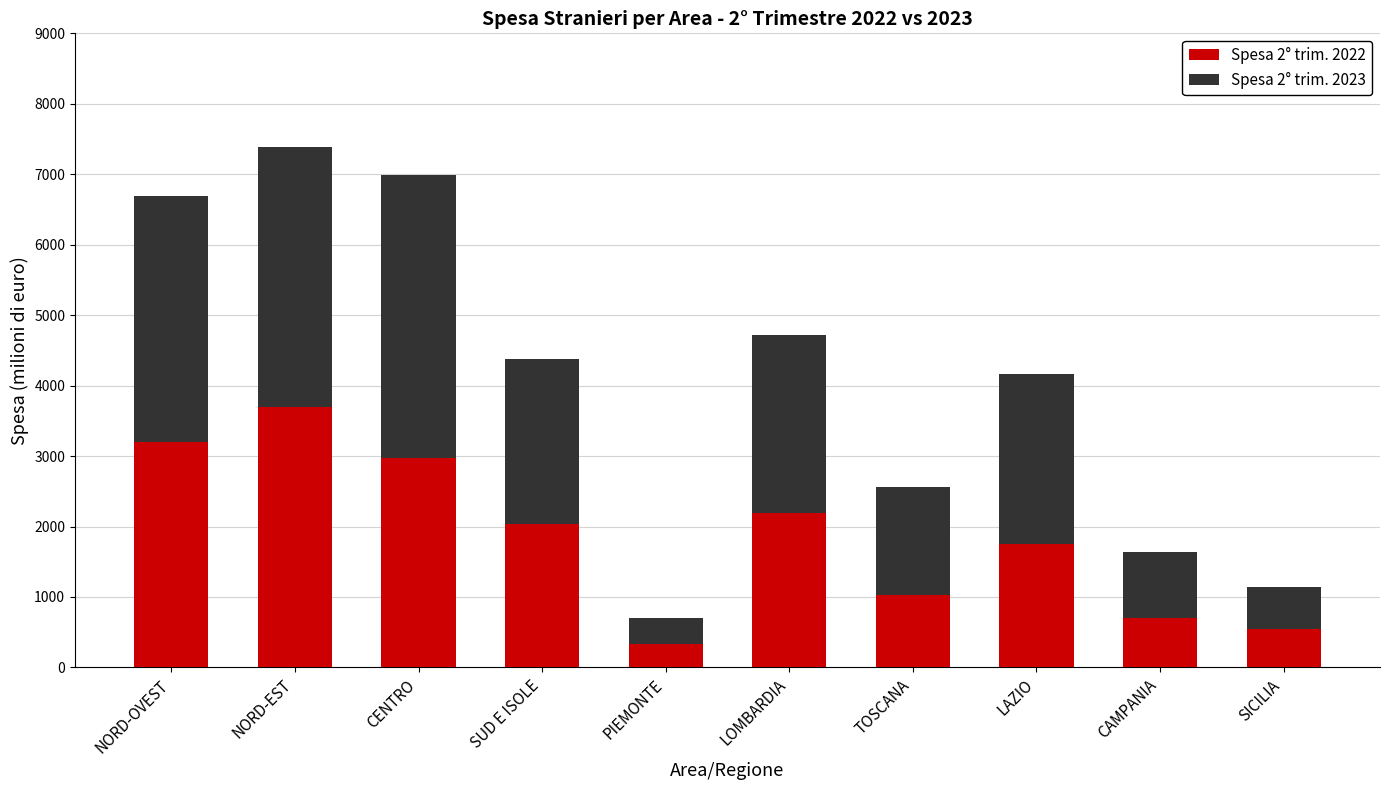

At which category is the sum across all series the highest?

NORD-EST